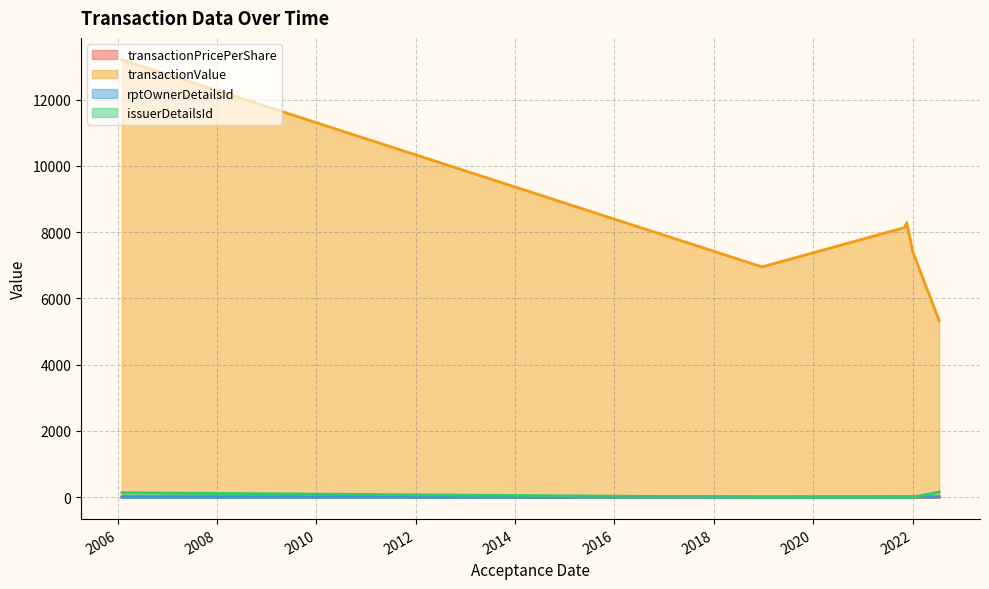

How many data points in rptOwnerDetailsId are less than 7?

3